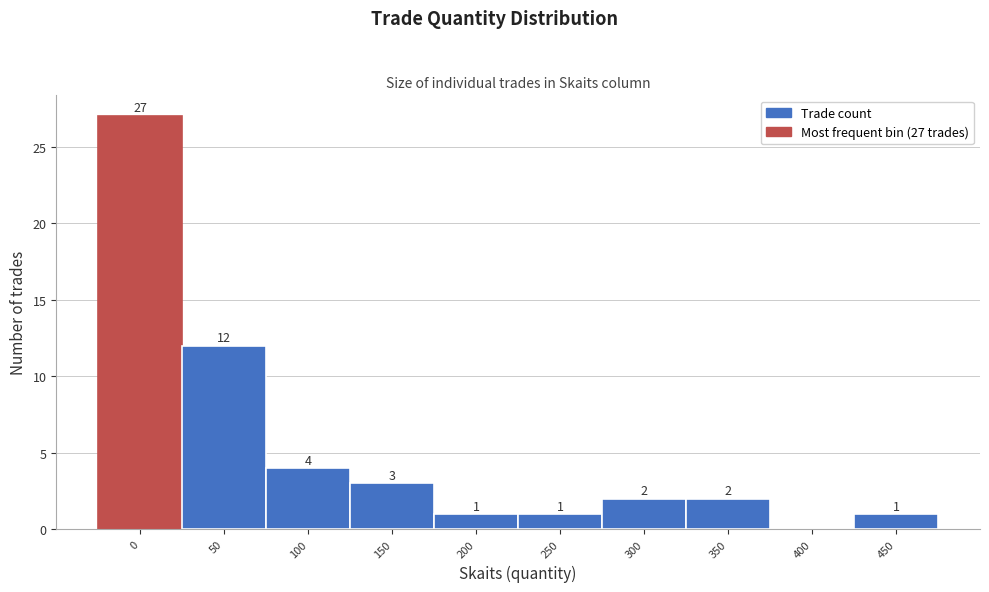

Reading left to right, extract all data points from this chart.

0=27	50=12	100=4	150=3	200=1	250=1	300=2	350=2	400=0	450=1